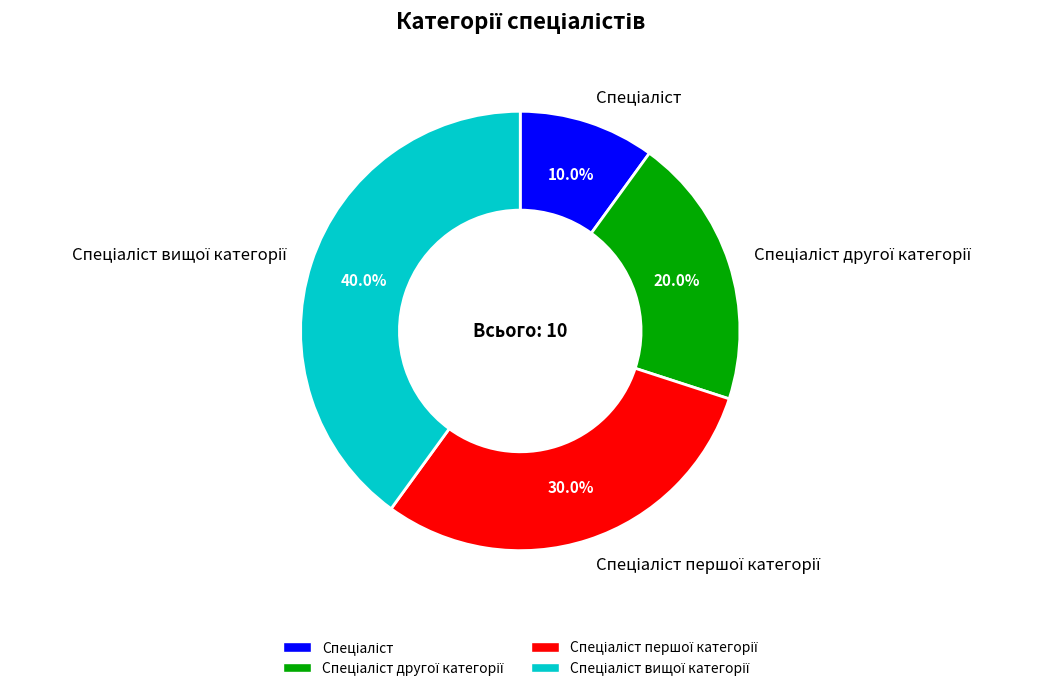

Is there any slice that represents more than half of the pie?

No